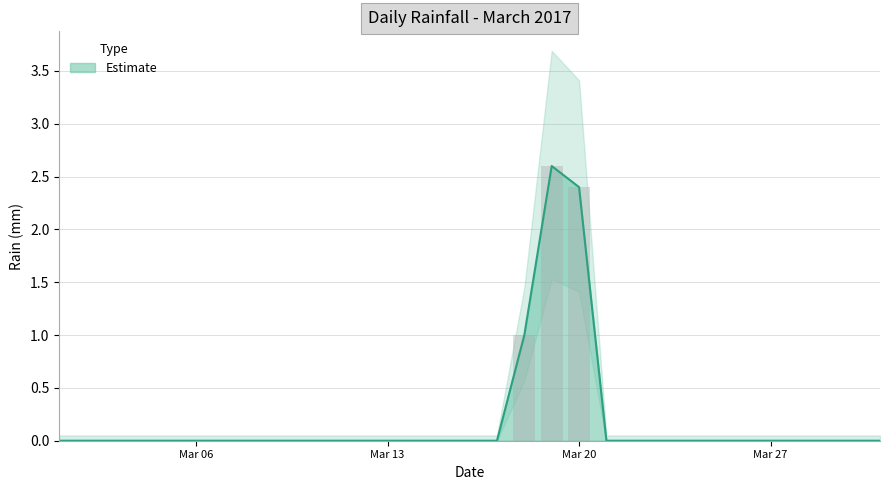

True or false: the data shows -1.1 at 2017-03-28.

False